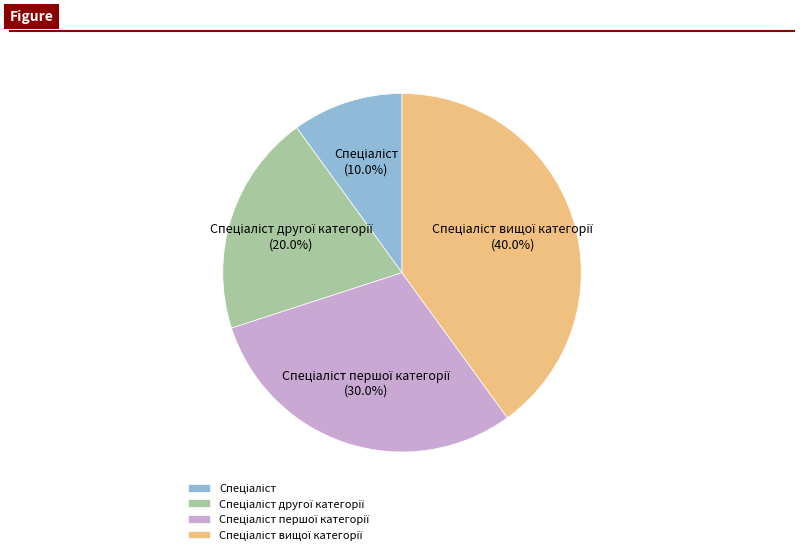

Is there a majority slice in this chart?

No